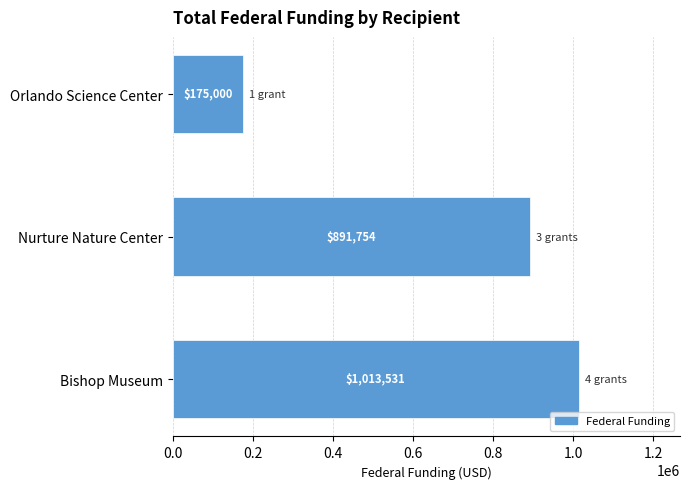

Rank the categories by value from lowest to highest.

Orlando Science Center, Nurture Nature Center, Bishop Museum